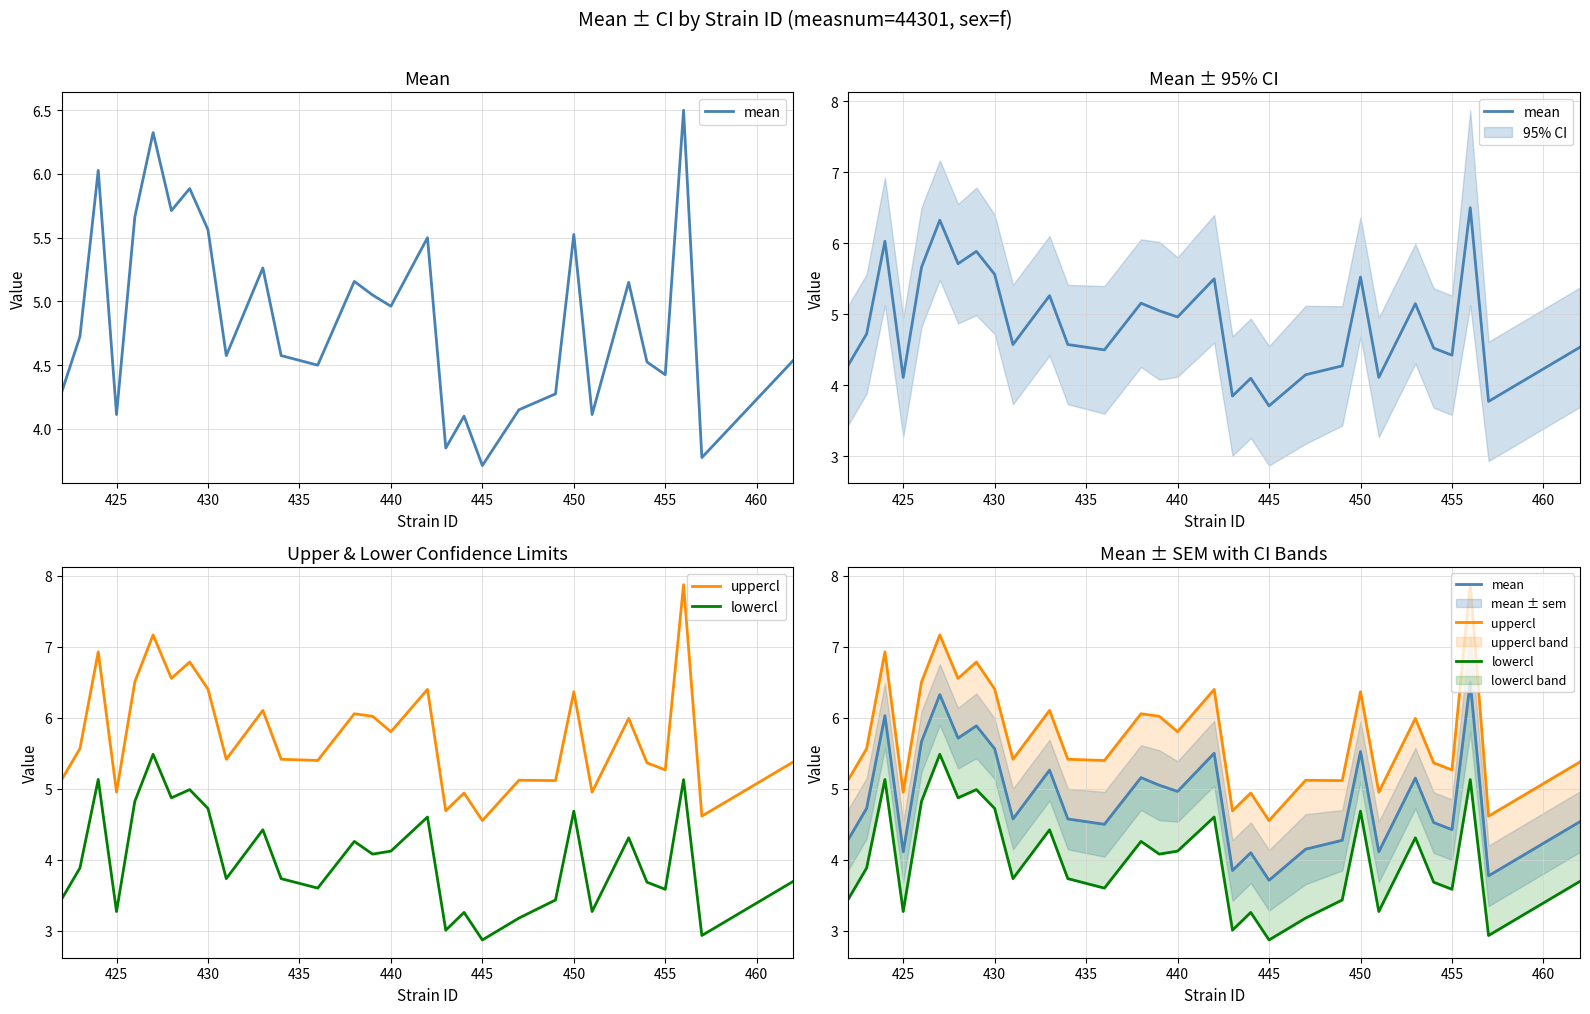

Does the chart have visible grid lines?

Yes